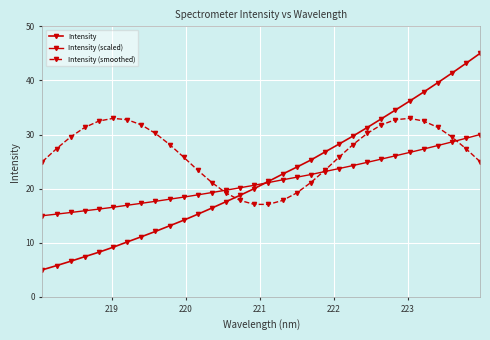

Is this an area chart (filled region under the line)?

No